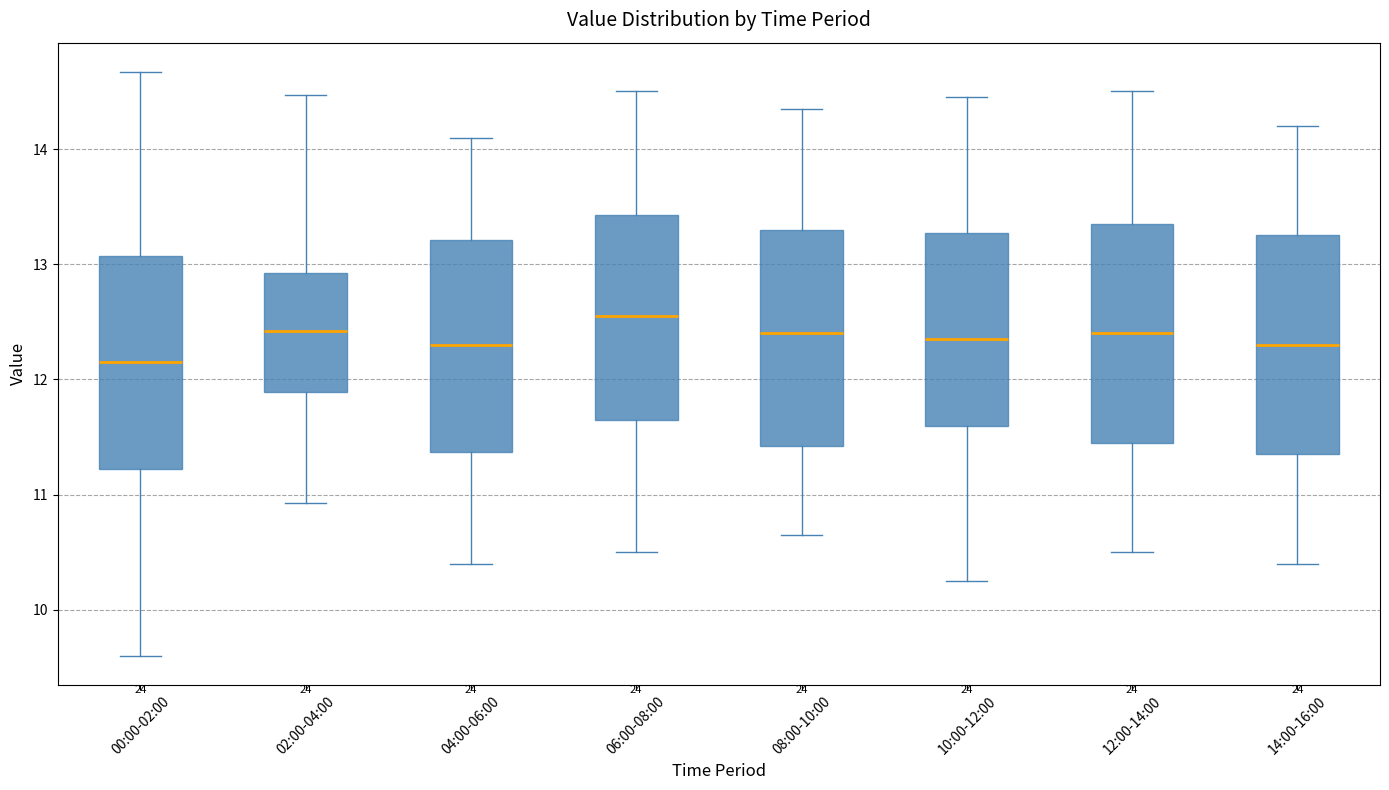

Reading left to right, transcribe this box plot: for each box, give where its median line is, the range the box spans, and where its two whiskers end, as read against the y-axis. The values are not printed on the chart, so give them approximately, as read against the axis.

00:00-02:00: median 12.2, box 11.2 to 13.1, whiskers 9.6 to 14.7
02:00-04:00: median 12.4, box 11.9 to 12.9, whiskers 10.9 to 14.5
04:00-06:00: median 12.3, box 11.4 to 13.2, whiskers 10.4 to 14.1
06:00-08:00: median 12.6, box 11.7 to 13.4, whiskers 10.5 to 14.5
08:00-10:00: median 12.4, box 11.4 to 13.3, whiskers 10.7 to 14.4
10:00-12:00: median 12.4, box 11.6 to 13.3, whiskers 10.3 to 14.5
12:00-14:00: median 12.4, box 11.5 to 13.4, whiskers 10.5 to 14.5
14:00-16:00: median 12.3, box 11.4 to 13.3, whiskers 10.4 to 14.2